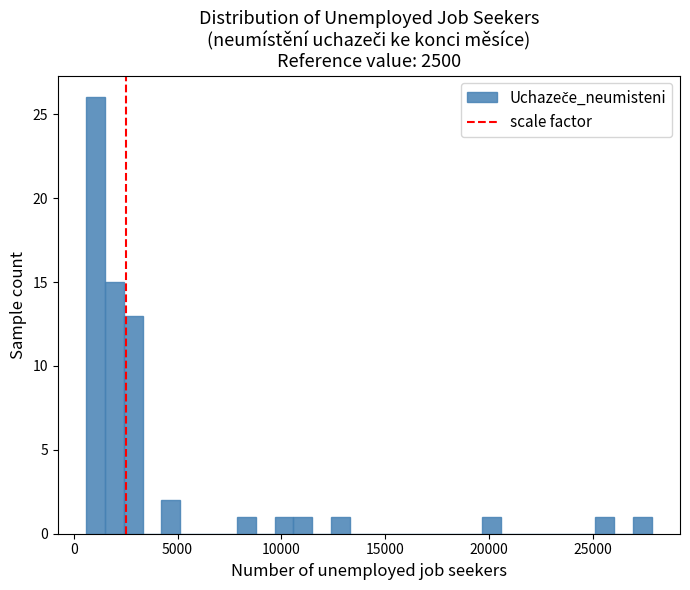

Around what value on the x-axis is the tallest bar? Give the approximate position of its centre, as read against the axis.

1000